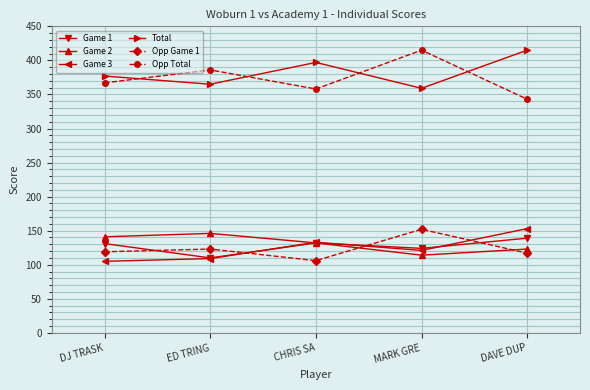

Rank the categories by Game 3 value from highest to lowest.

DAVE DUP, CHRIS SA, MARK GRE, ED TRING, DJ TRASK